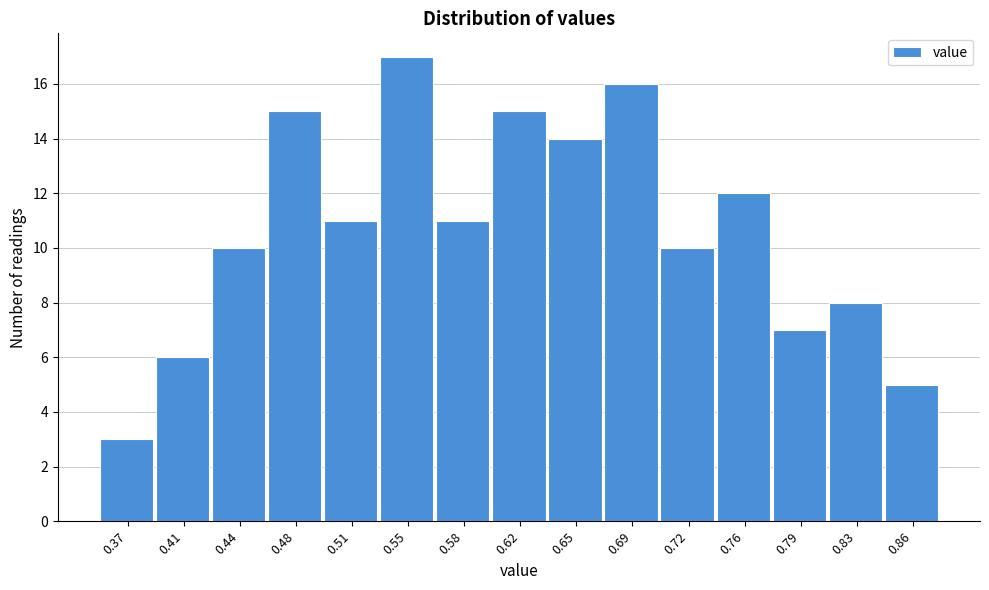

Reading right to left, transcribe all the data shown in this chart.

0.86=5	0.83=8	0.79=7	0.76=12	0.72=10	0.69=16	0.65=14	0.62=15	0.58=11	0.55=17	0.51=11	0.48=15	0.44=10	0.41=6	0.37=3